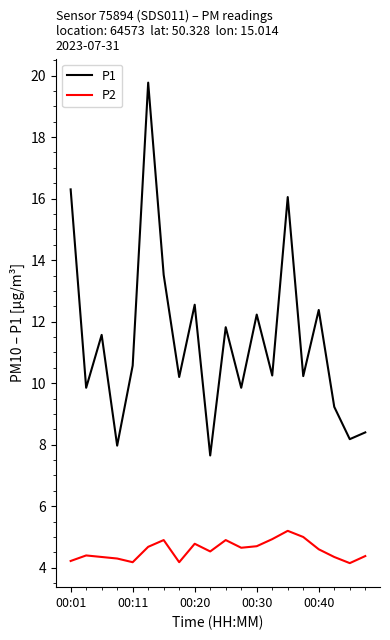

What is the minimum value shown in the chart?

4.2